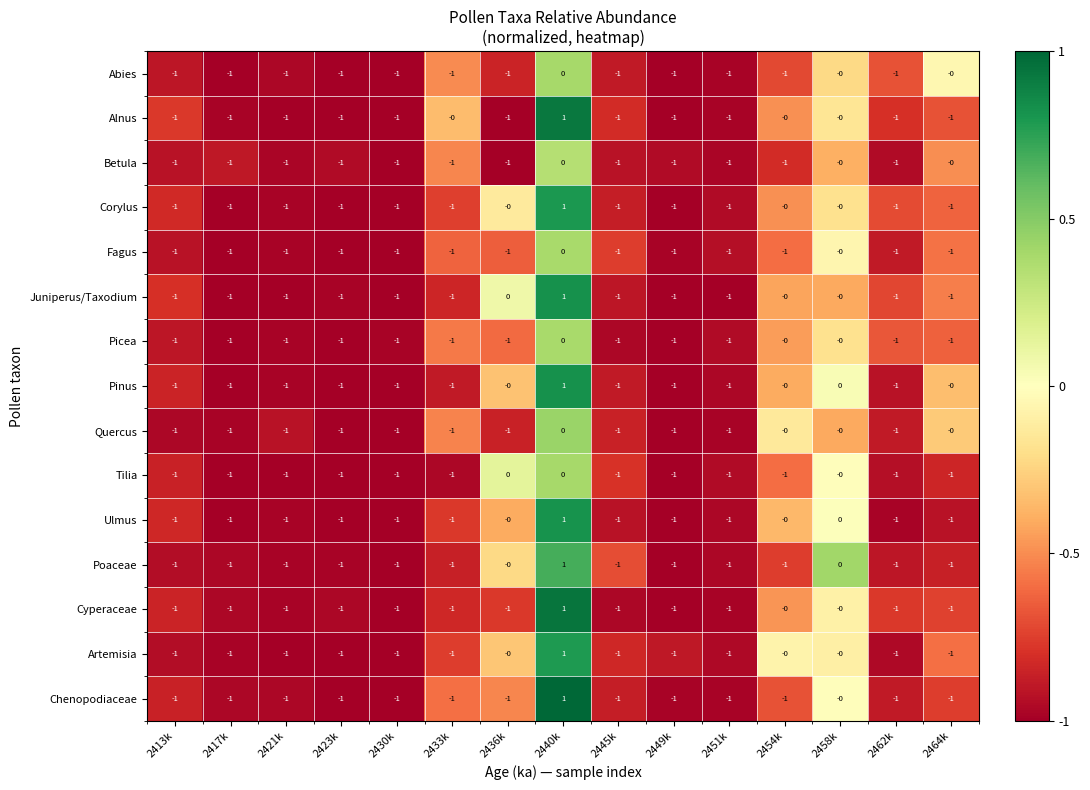

How many series are shown in this chart?

15